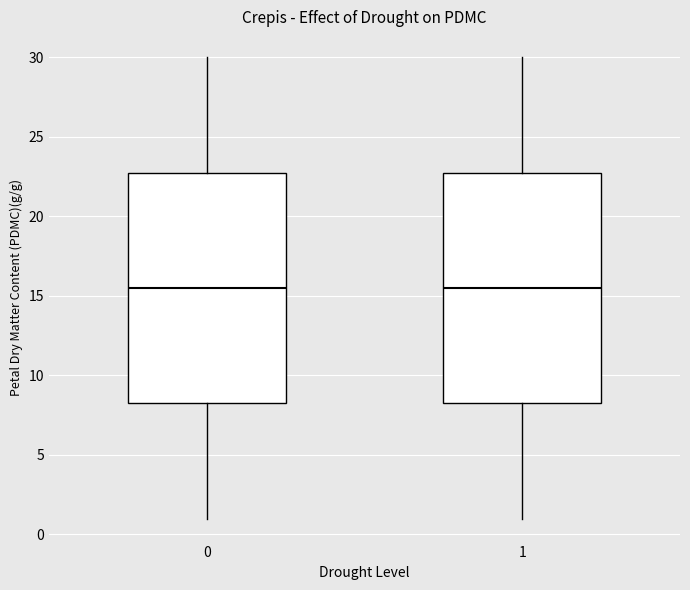

Reading left to right, read every box against the y-axis: the position of its median line, the range the box covers, and the ends of its whiskers. The values are not printed on the chart, so give them approximately, as read against the axis.

0: median 15.5, box 8.5 to 23.0, whiskers 1.0 to 30.0
1: median 15.5, box 8.5 to 23.0, whiskers 1.0 to 30.0